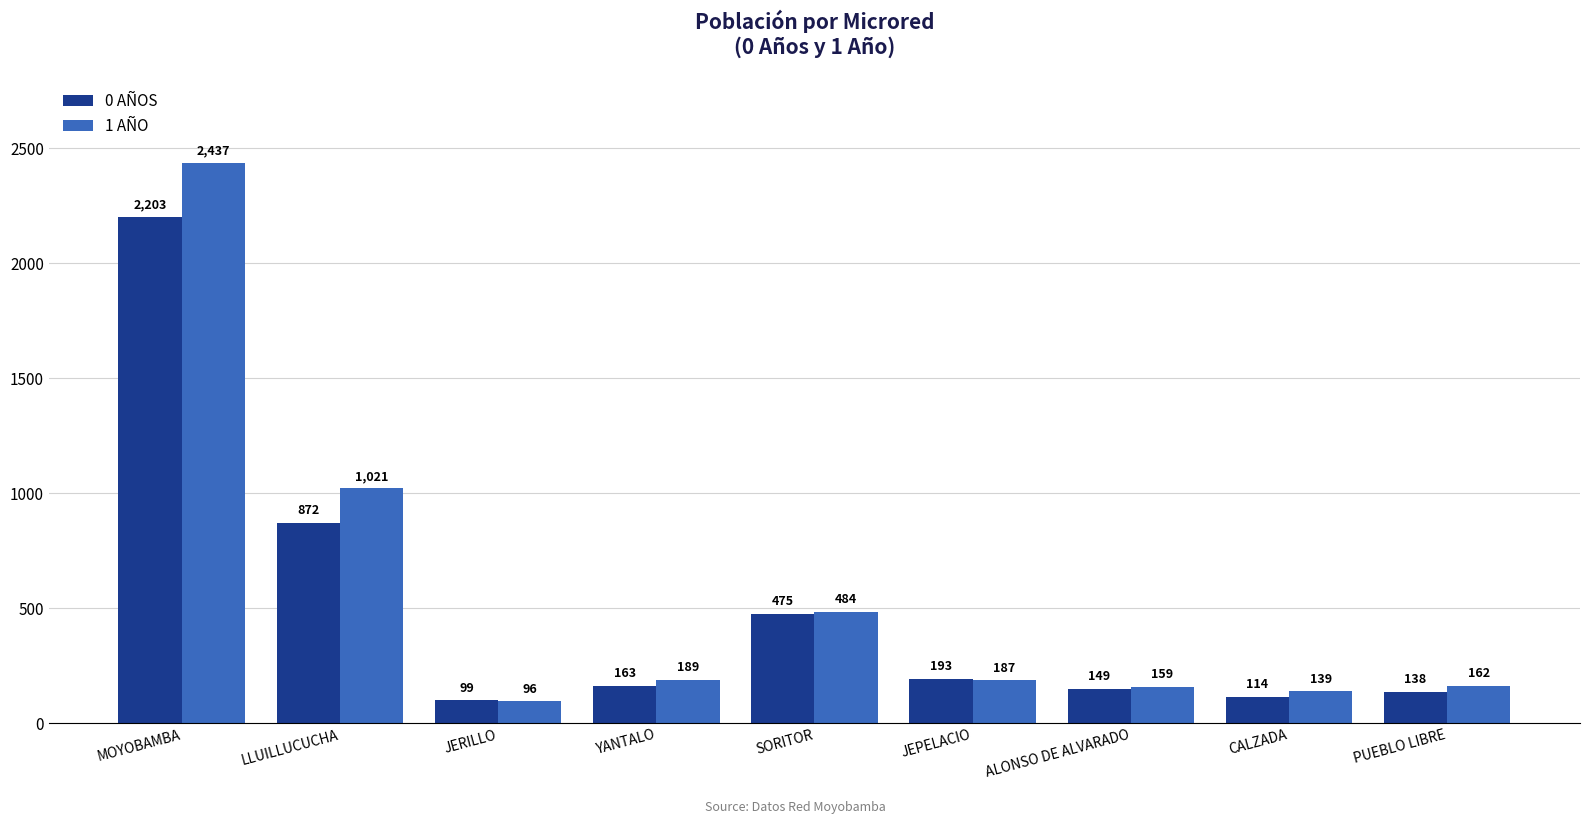

Where is 0 AÑOS nearest to the value 1151?

LLUILLUCUCHA